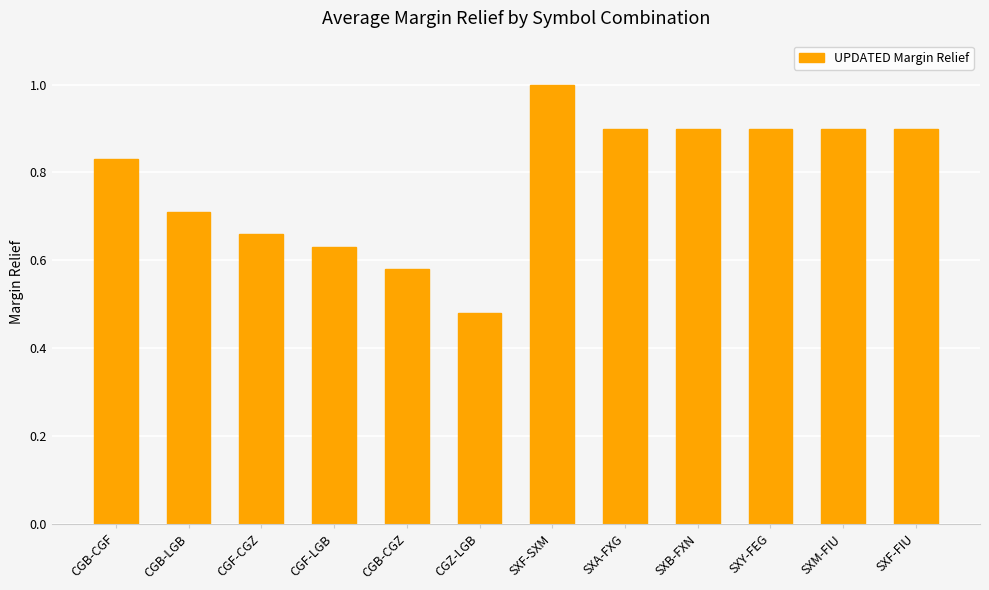

At which category does the chart reach its minimum across all series?

CGZ-LGB